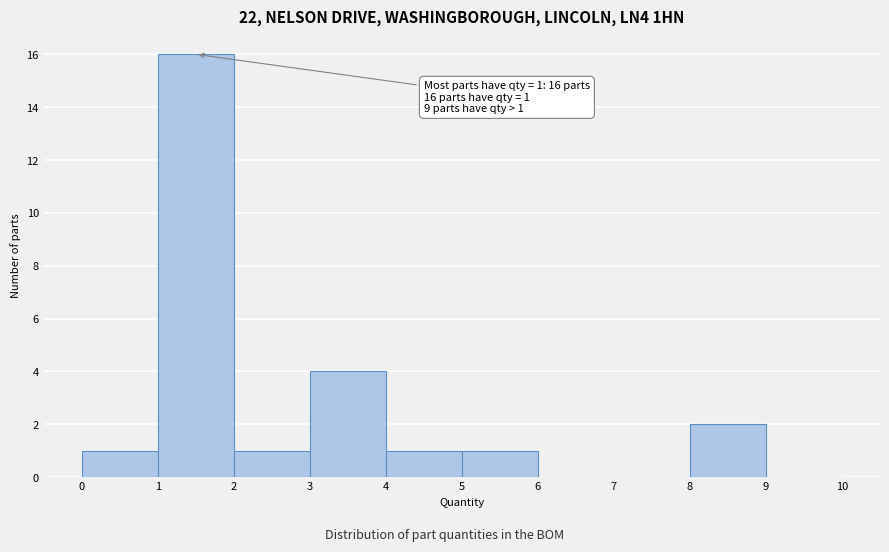

Over which range of the x-axis is the bar tallest?

1 to 2